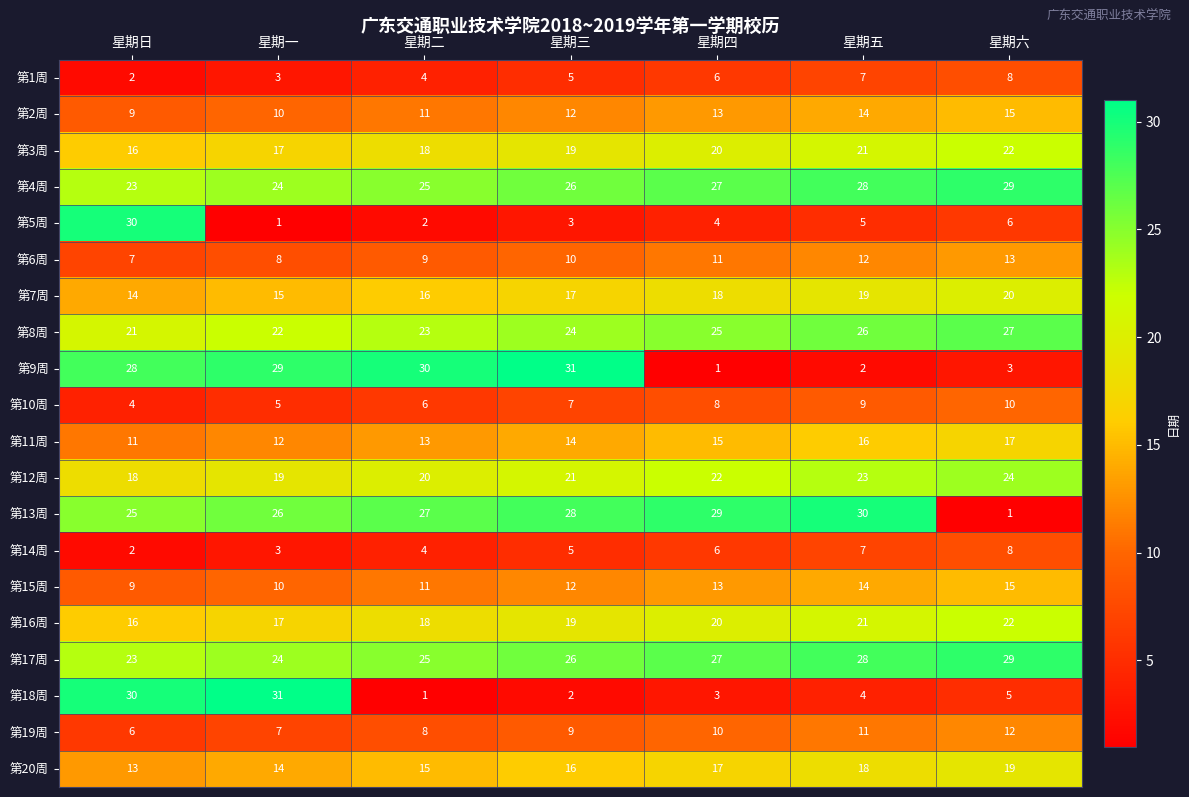

What is the sum of all 第16周 values?

133